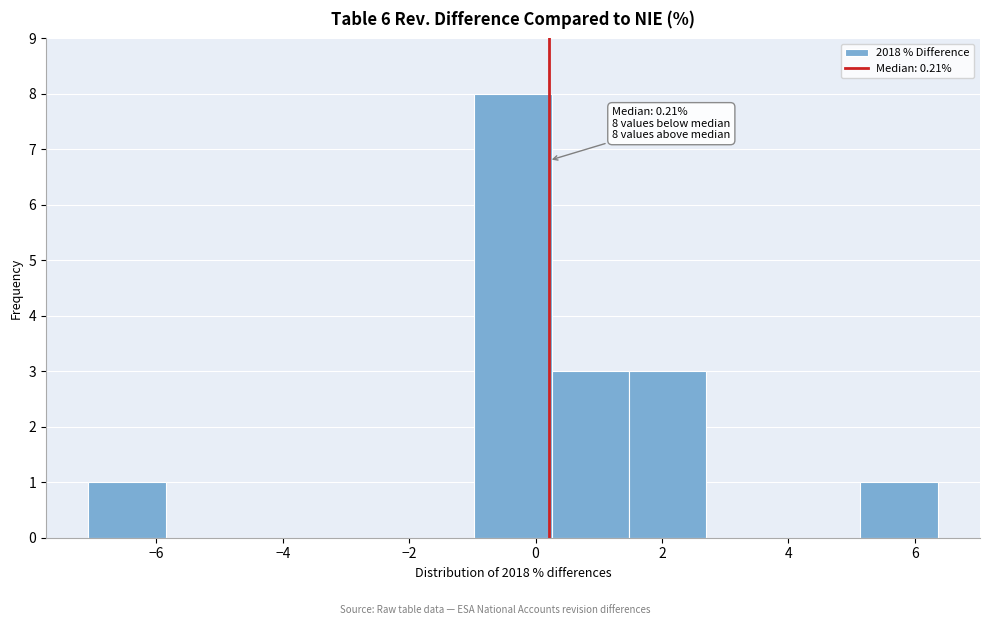

Which range on the x-axis has the tallest bar?

-1.0 to 0.2